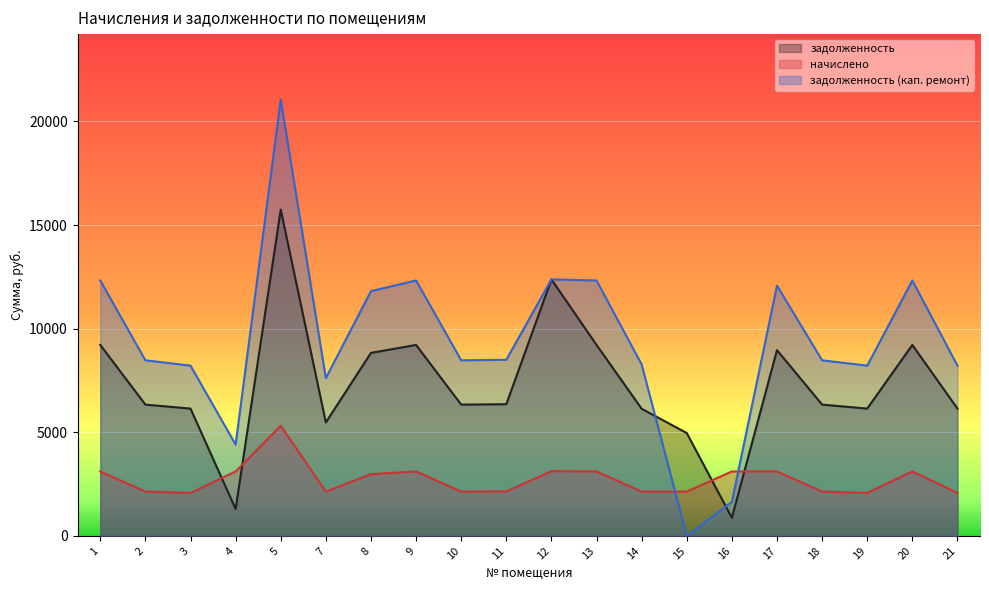

Rank the series by their average value, from lowest to highest.

начислено, задолженность, задолженность (кап. ремонт)